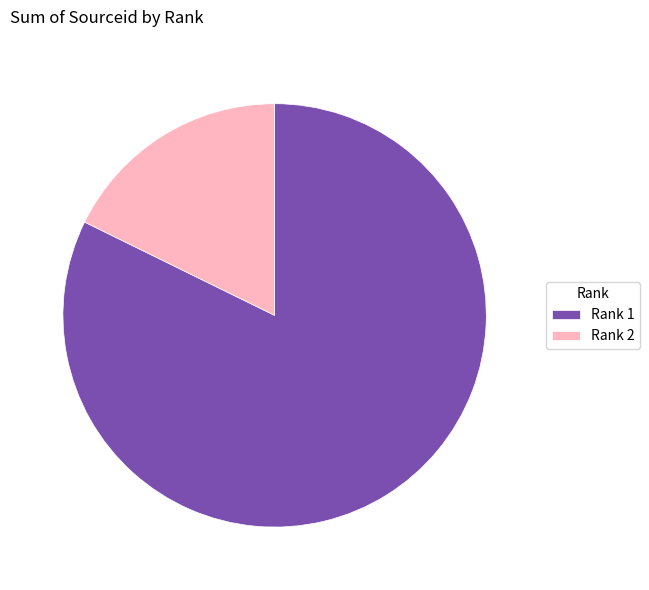

Is it true that Rank 2 is 31% of the pie?

False